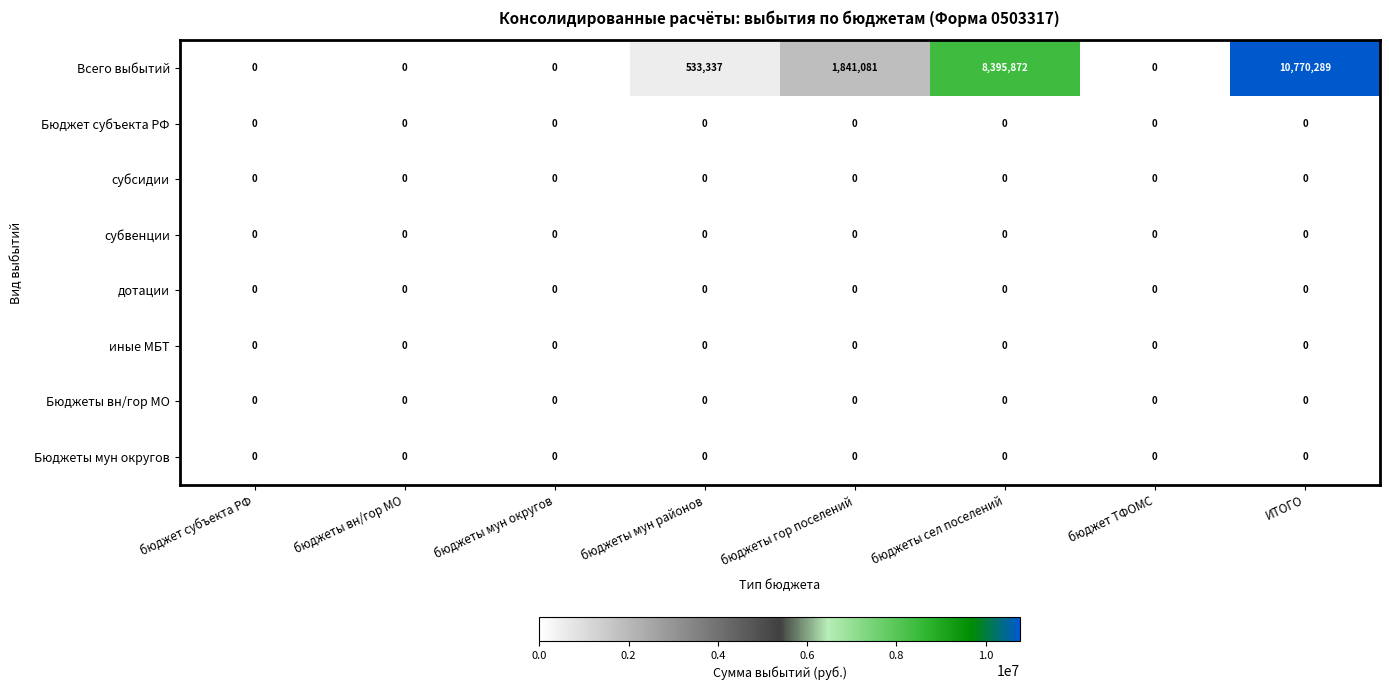

At how many categories does at least one series exceed 1582922?

3